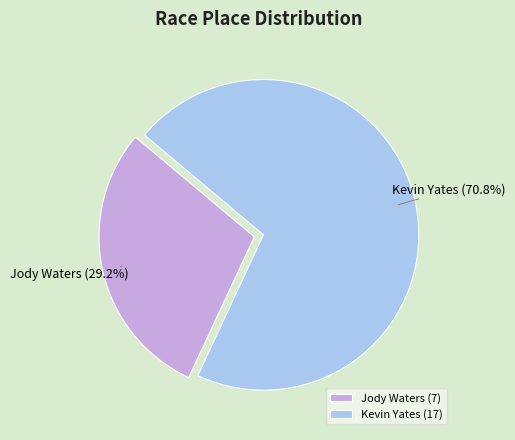

What percentage is NOT represented by Jody Waters?

70.8%